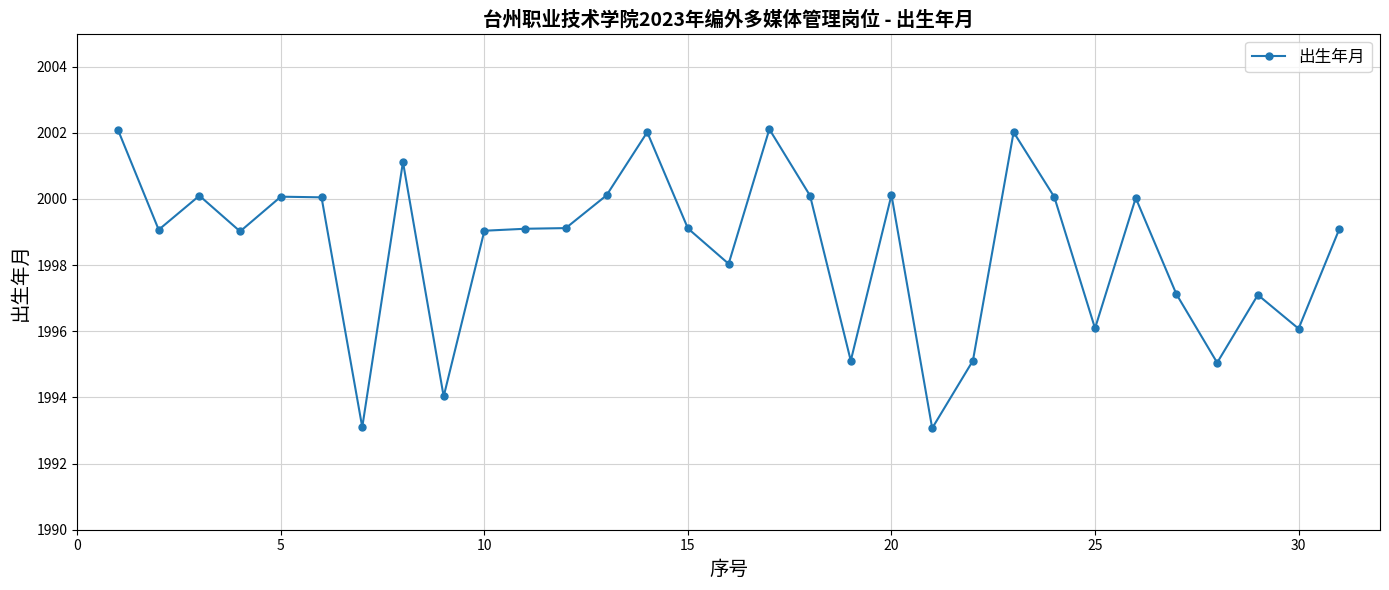

What is the difference between the second highest and minimum values?

9.0